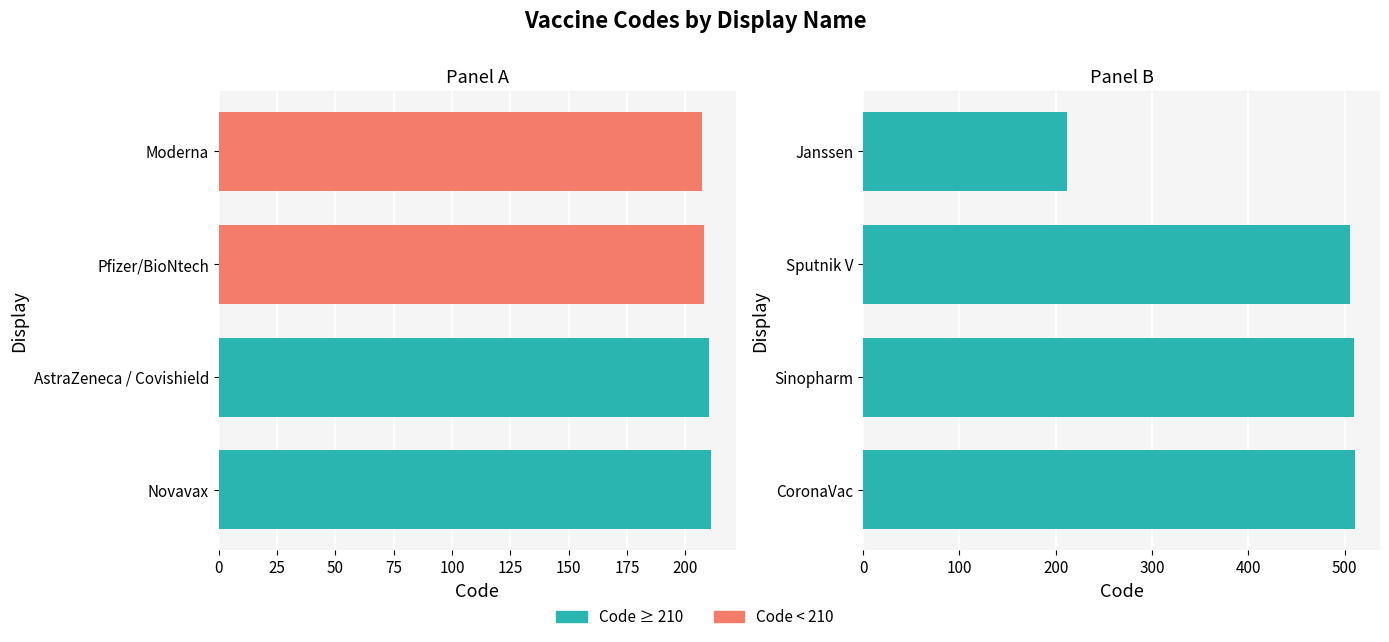

Are the bars horizontal?

Yes